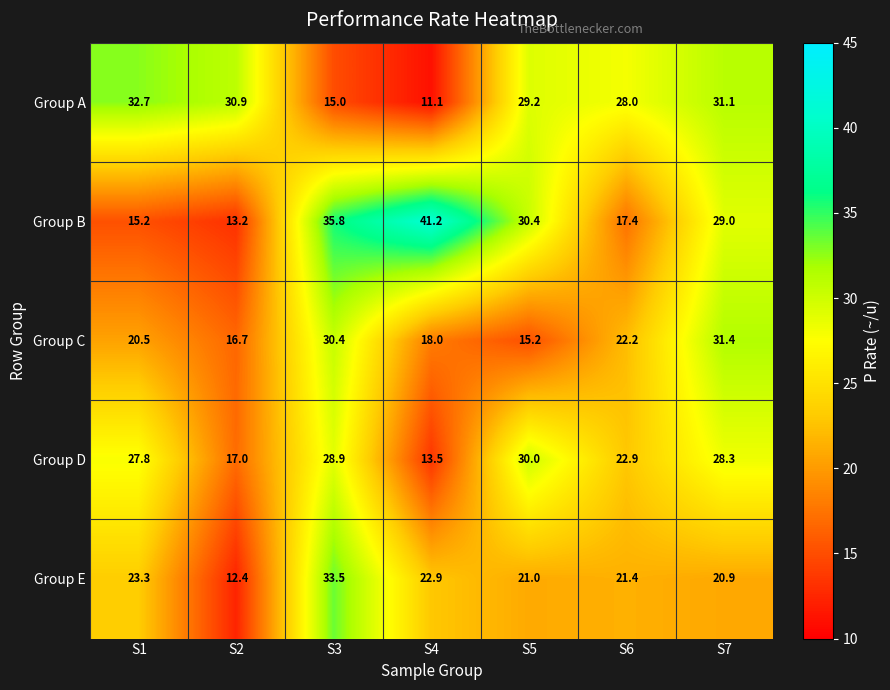

What is the minimum value shown in the chart?

11.1